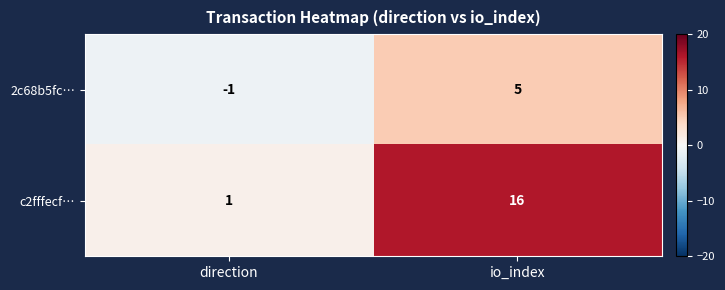

How many series are shown in this chart?

2